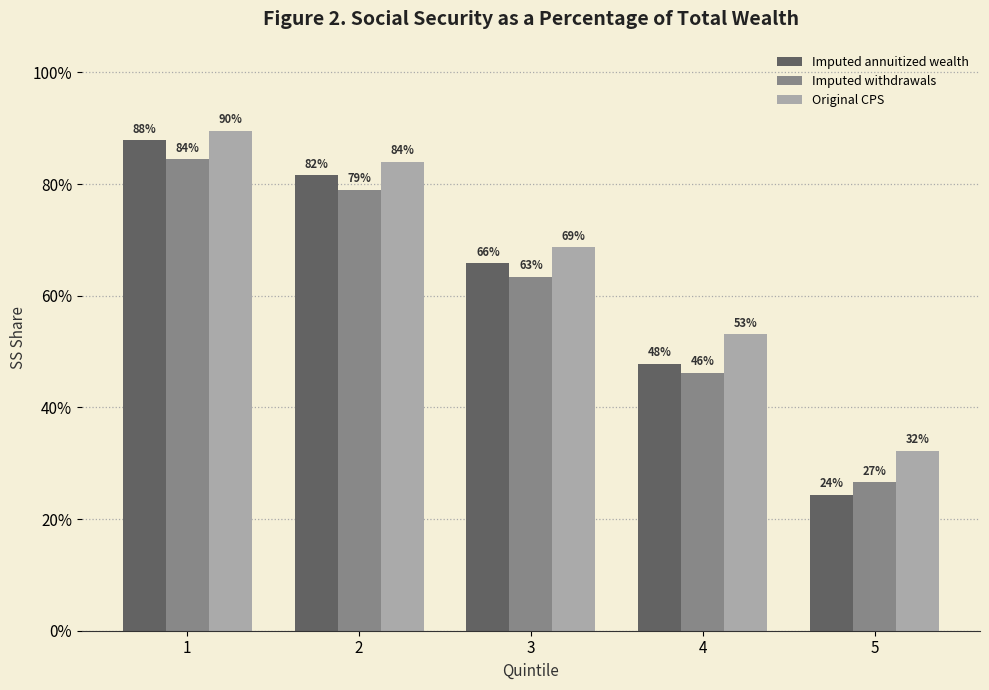

Is the value of Imputed withdrawals at 3 greater than the value of Imputed annuitized wealth at 5?

Yes